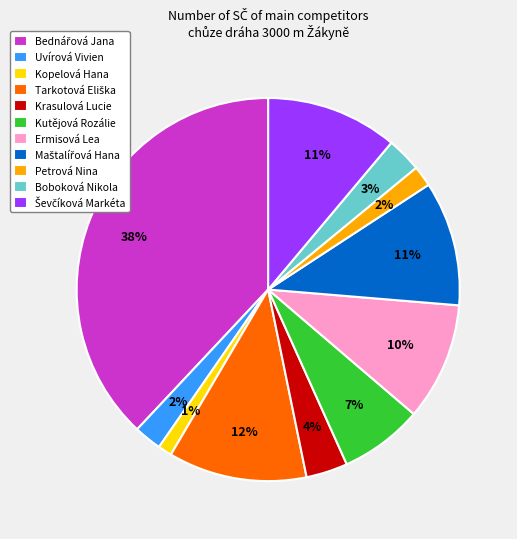

How many segments does this pie chart have?

11